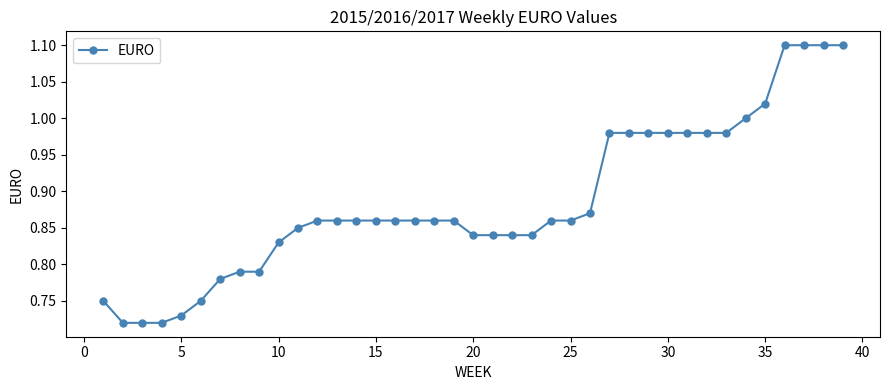

What is the greatest value displayed?

1.1